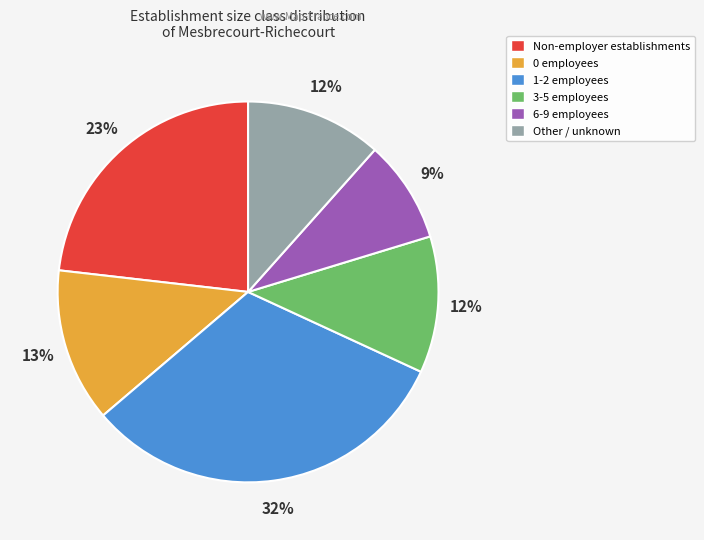

Is there any slice that represents more than half of the pie?

No